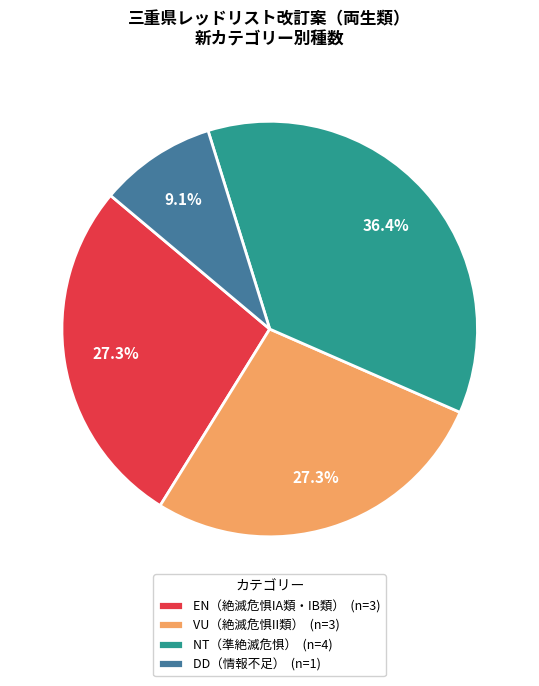

Approximately how many times larger is the value at EN（絶滅危惧IA類・IB類） (n=3) compared to DD（情報不足） (n=1)?

3.0